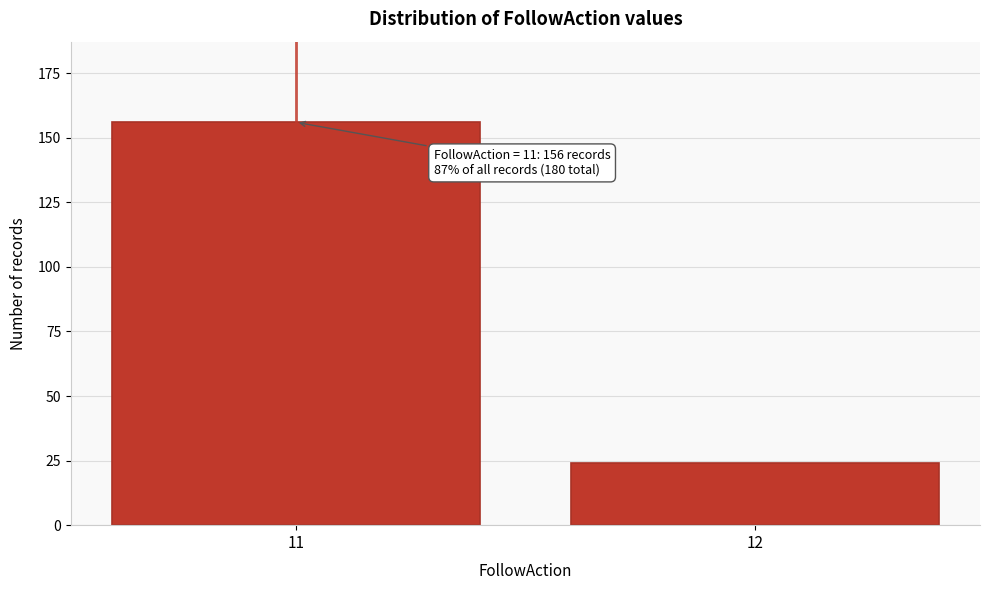

Reading left to right, extract all data points from this chart.

156	24